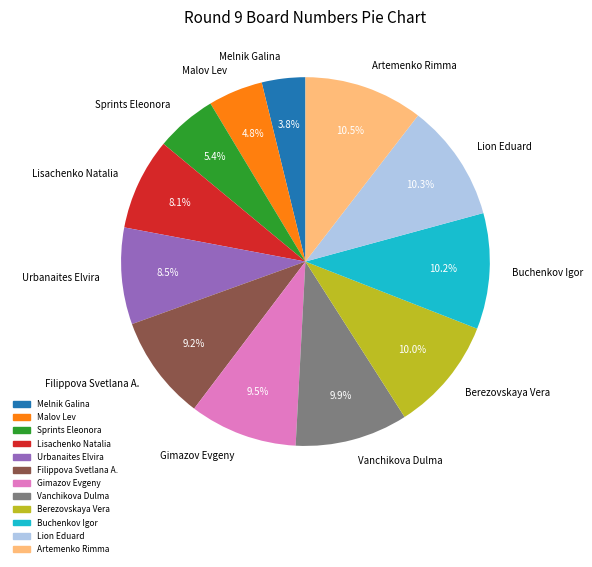

How much of the chart is everything except Melnik Galina?

96.2%